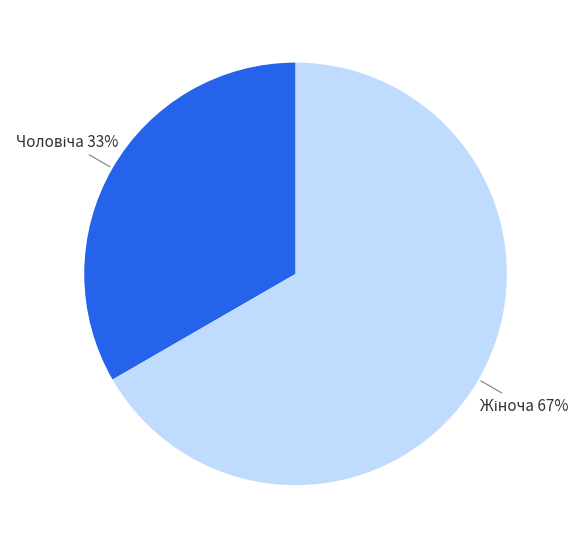

To the nearest percent, what is the average slice percentage?

50%